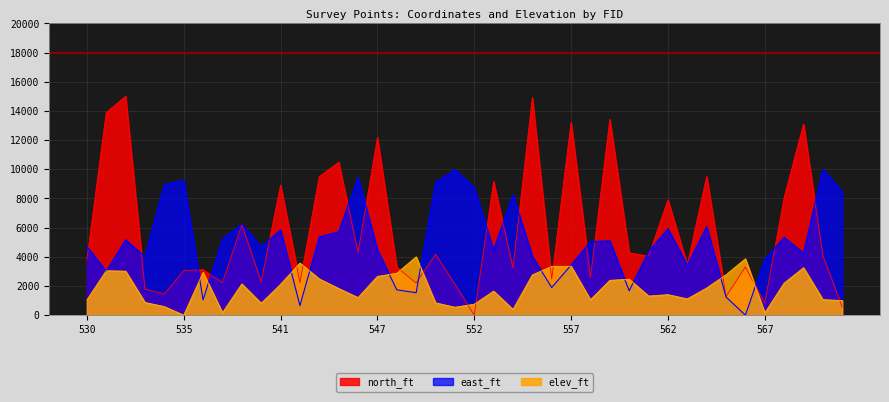

How many values in elev_ft are above zero?

39